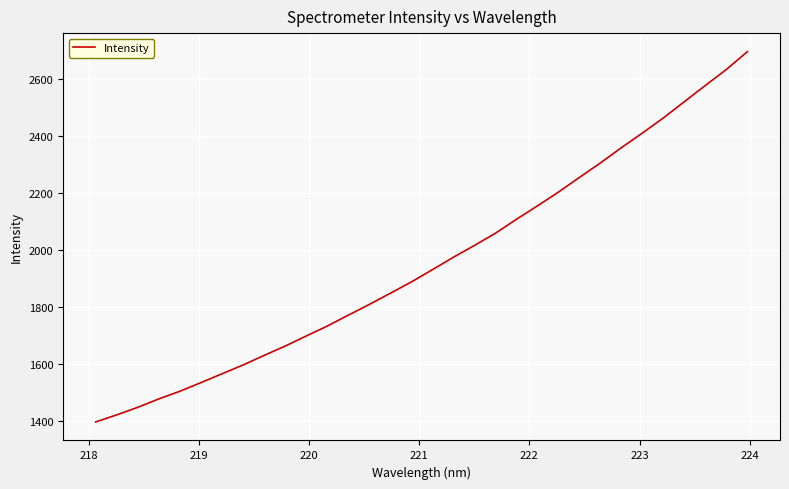

What is the difference between the maximum and minimum values?

1299.3